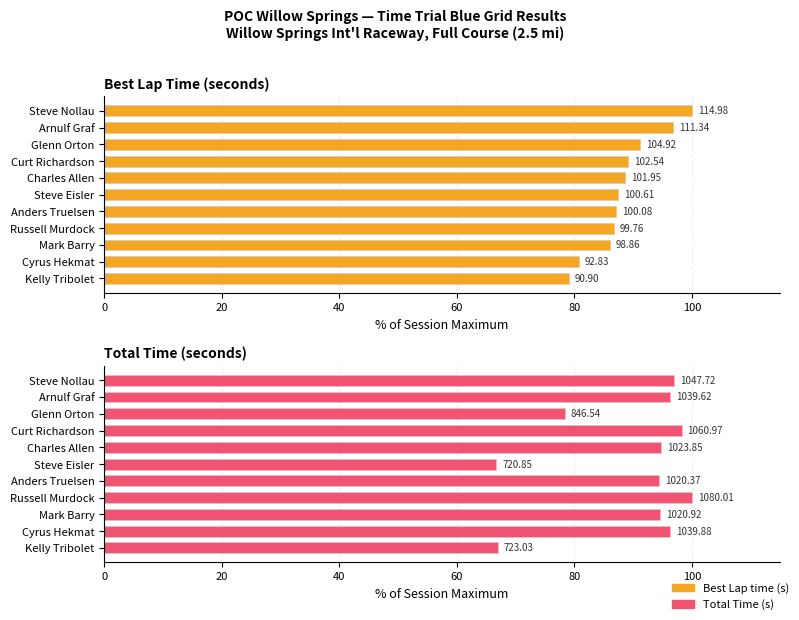

What value does the Total Time series have at Russell Murdock?

100.0